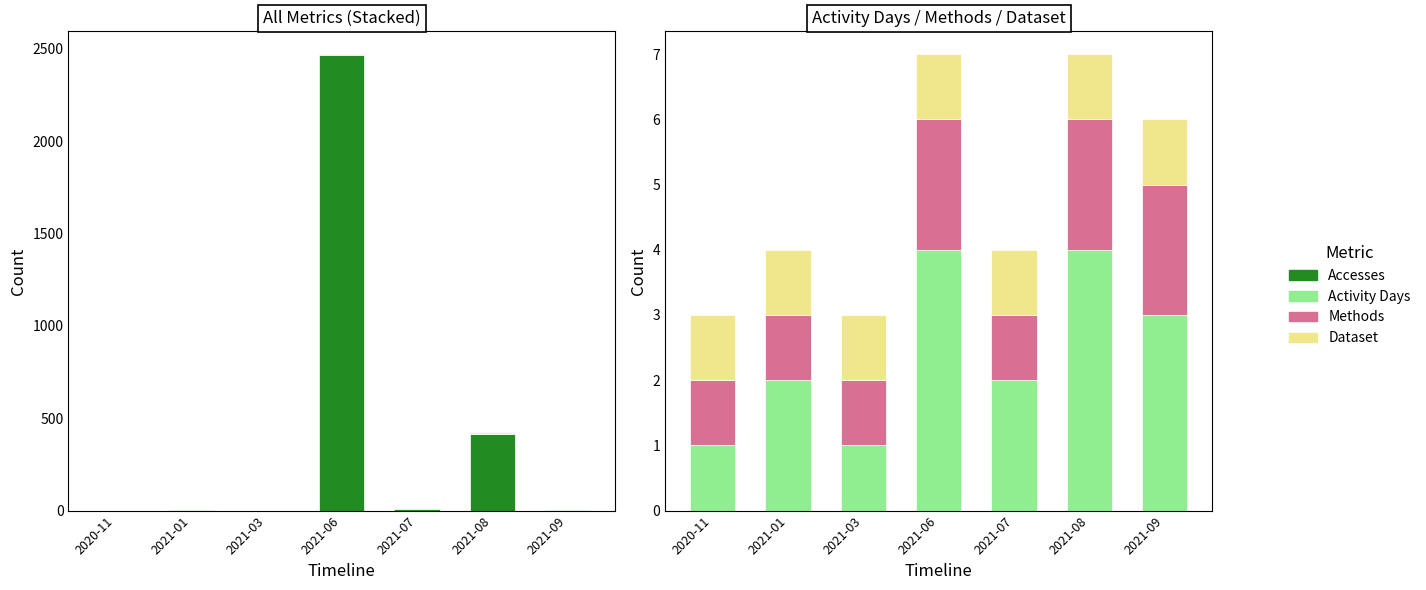

What is the label of the 7th bar from the left?

2021-09